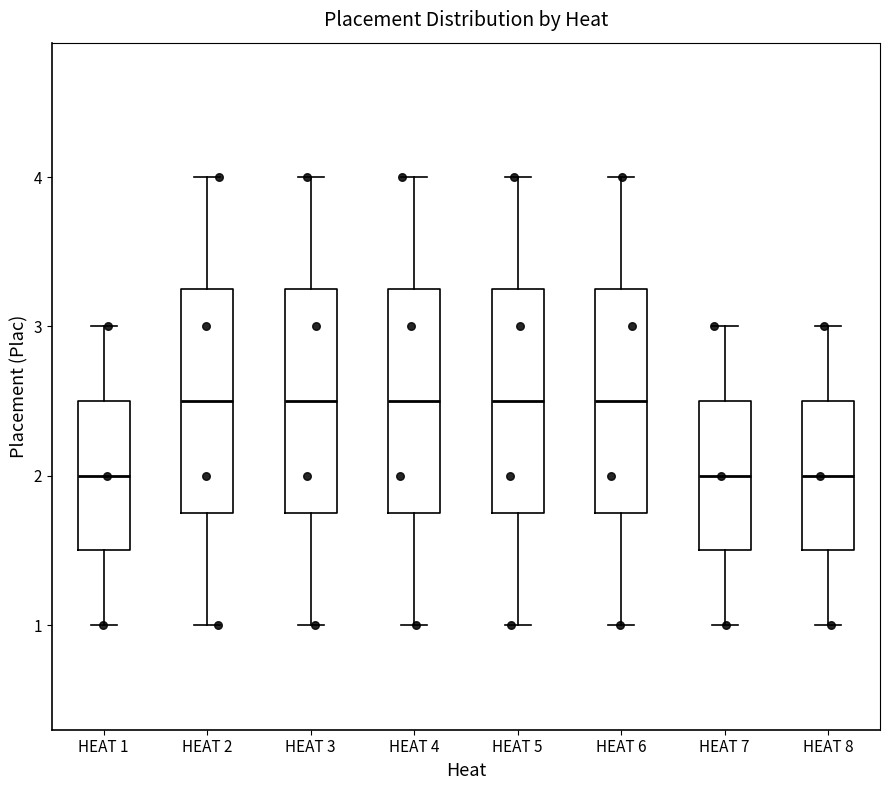

Reading left to right, read every box against the y-axis: the position of its median line, the range the box covers, and the ends of its whiskers. The values are not printed on the chart, so give them approximately, as read against the axis.

HEAT 1: median 2.0, box 1.5 to 2.5, whiskers 1.0 to 3.0
HEAT 2: median 2.5, box 1.8 to 3.3, whiskers 1.0 to 4.0
HEAT 3: median 2.5, box 1.8 to 3.3, whiskers 1.0 to 4.0
HEAT 4: median 2.5, box 1.8 to 3.3, whiskers 1.0 to 4.0
HEAT 5: median 2.5, box 1.8 to 3.3, whiskers 1.0 to 4.0
HEAT 6: median 2.5, box 1.8 to 3.3, whiskers 1.0 to 4.0
HEAT 7: median 2.0, box 1.5 to 2.5, whiskers 1.0 to 3.0
HEAT 8: median 2.0, box 1.5 to 2.5, whiskers 1.0 to 3.0